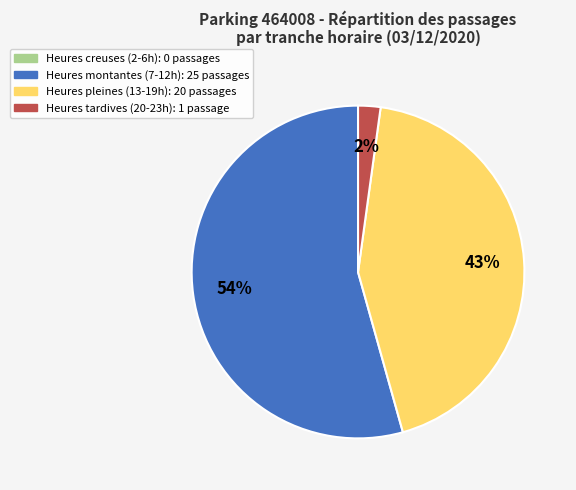

How many segments does this pie chart have?

3